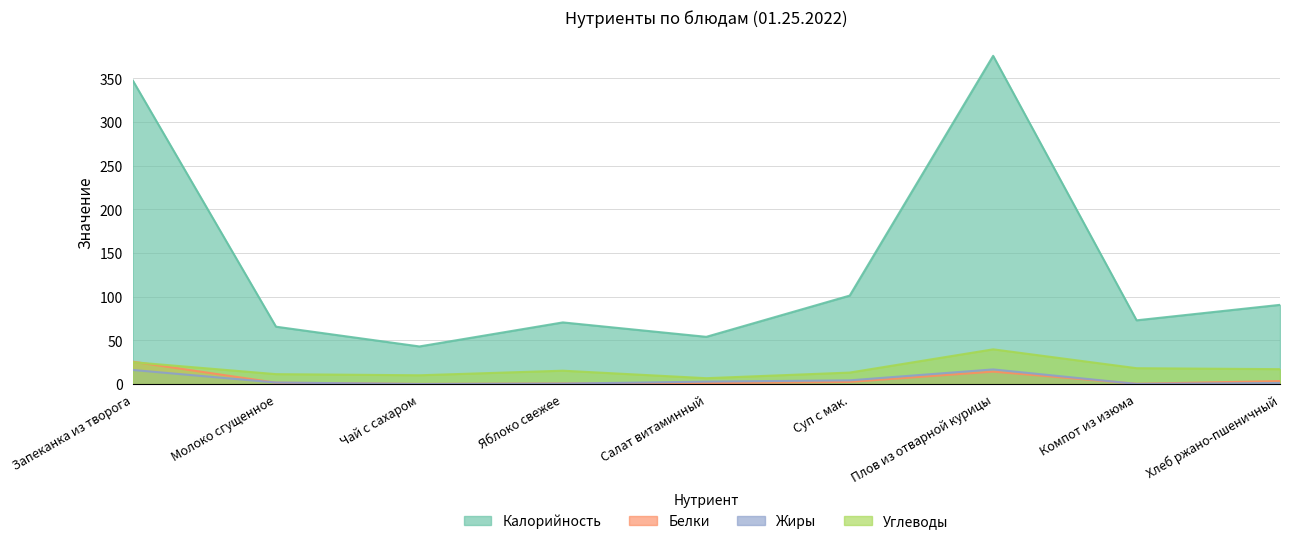

Reading right to left, transcribe all the data shown in this chart.

Калорийность: 90.6	72.9	375.6	101.2	54.0	70.5	43.0	65.6	347.8
Белки: 3.4	0.3	14.2	2.4	1.0	0.6	0.1	1.5	25.6
Жиры: 1.2	0.1	16.7	4.2	2.8	0.5	0.0	1.7	16.1
Углеводы: 17.0	18.1	39.7	13.1	6.7	15.2	10.0	11.3	25.0